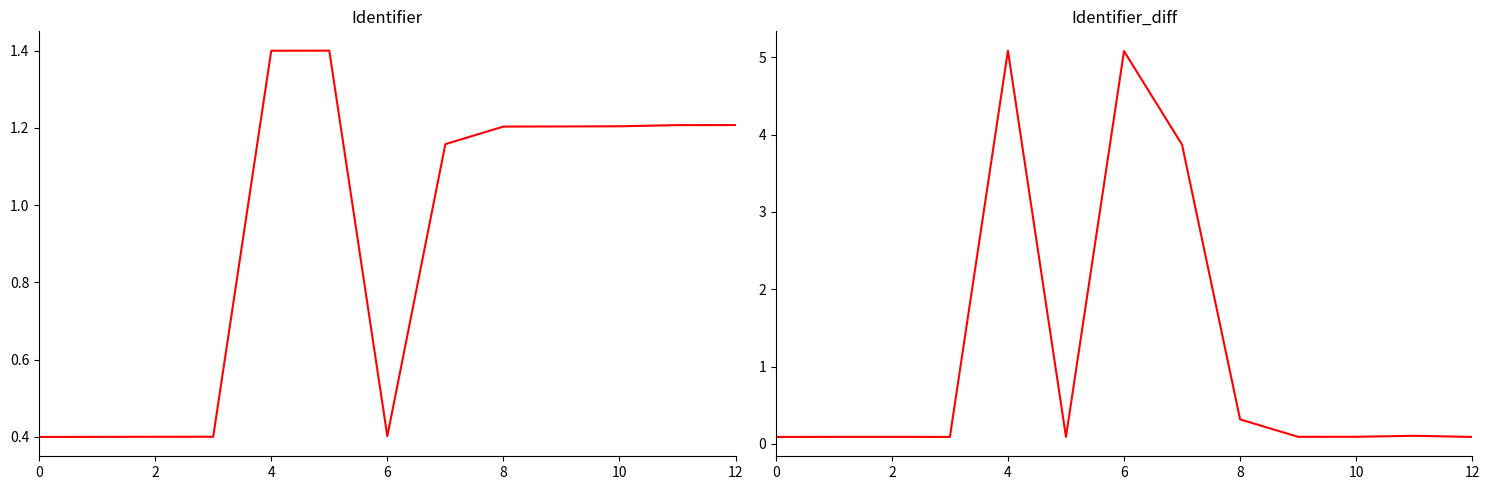

What is the difference between the highest and lowest values at 12?

4.7